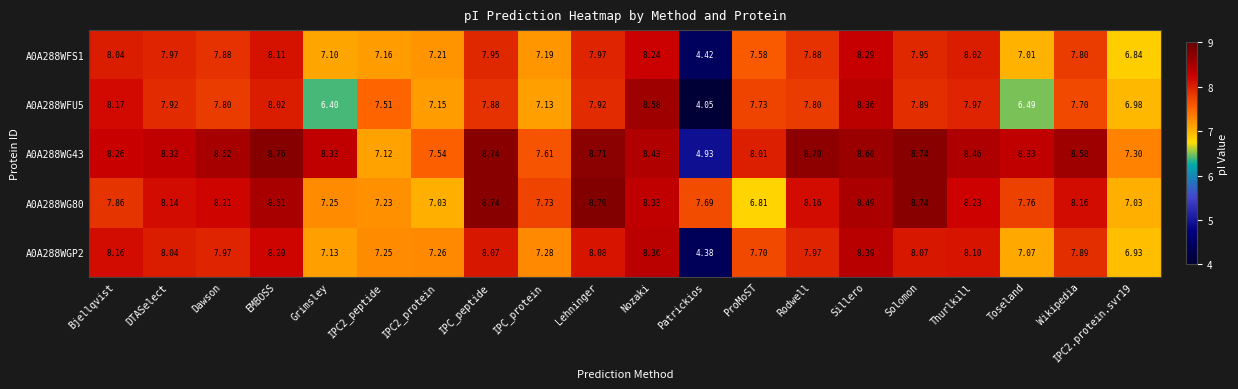

Count the number of data series in this chart.

5